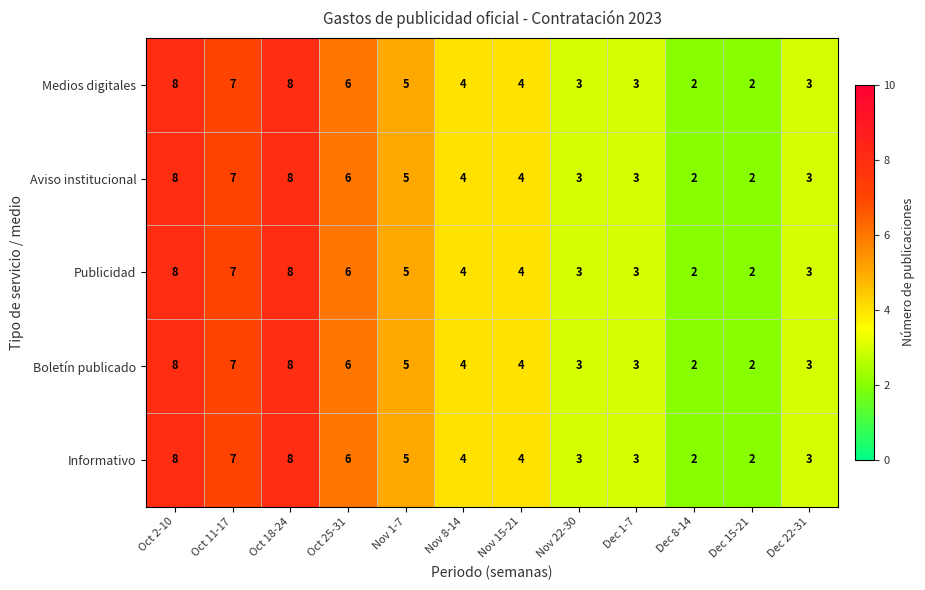

What is the maximum value for Medios digitales?

8